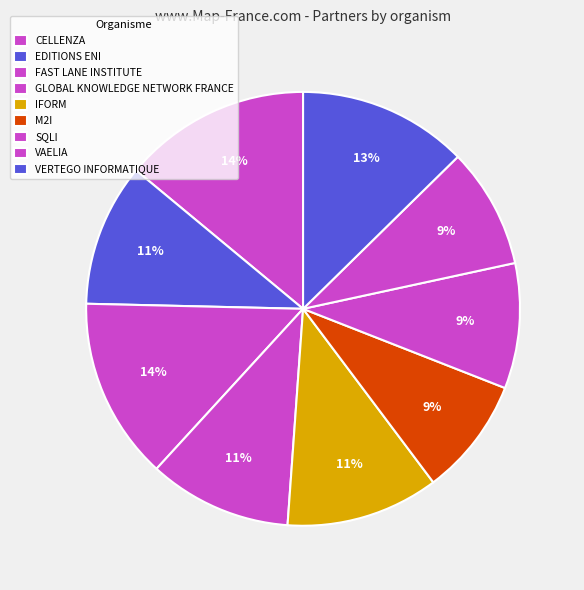

How many segments does this pie chart have?

9